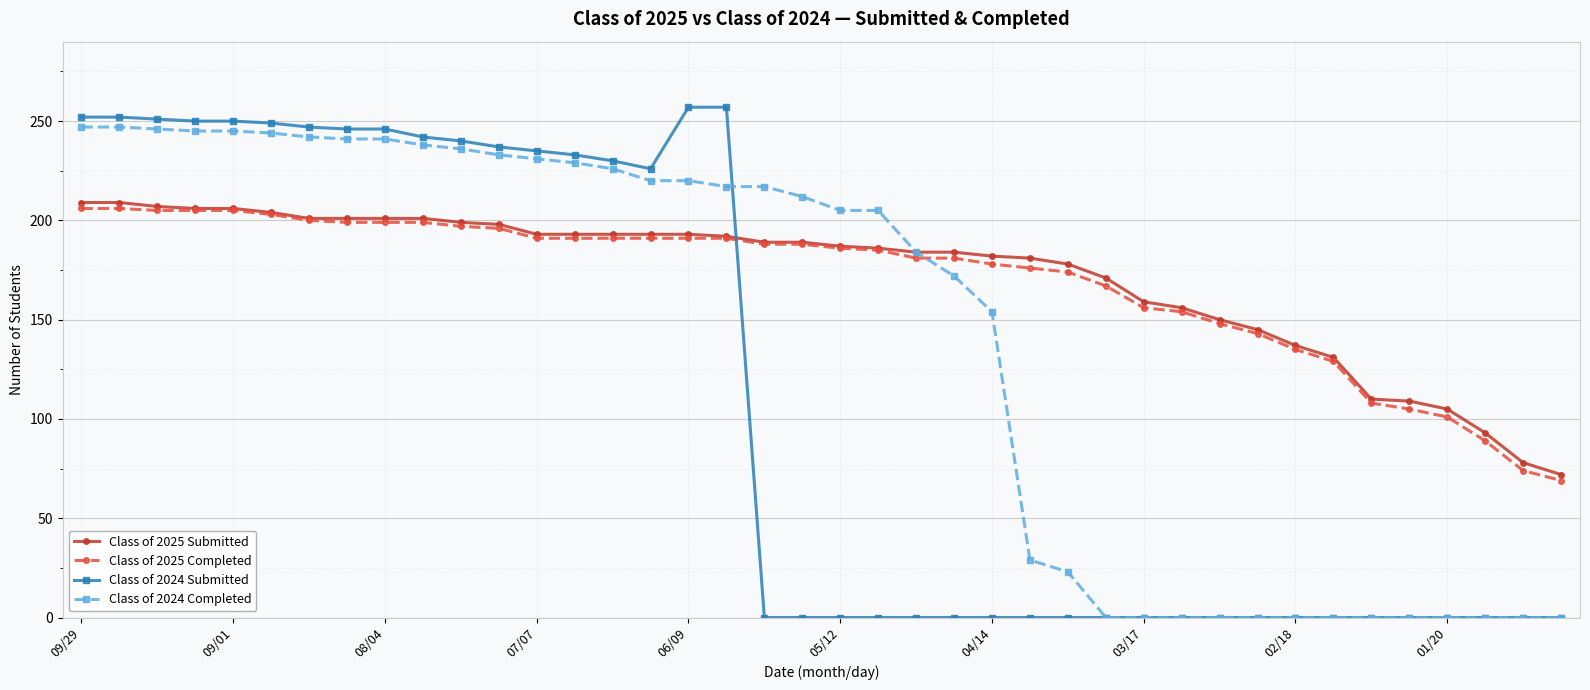

What are all the series names shown in the legend?

Class of 2025 Submitted, Class of 2025 Completed, Class of 2024 Submitted, Class of 2024 Completed